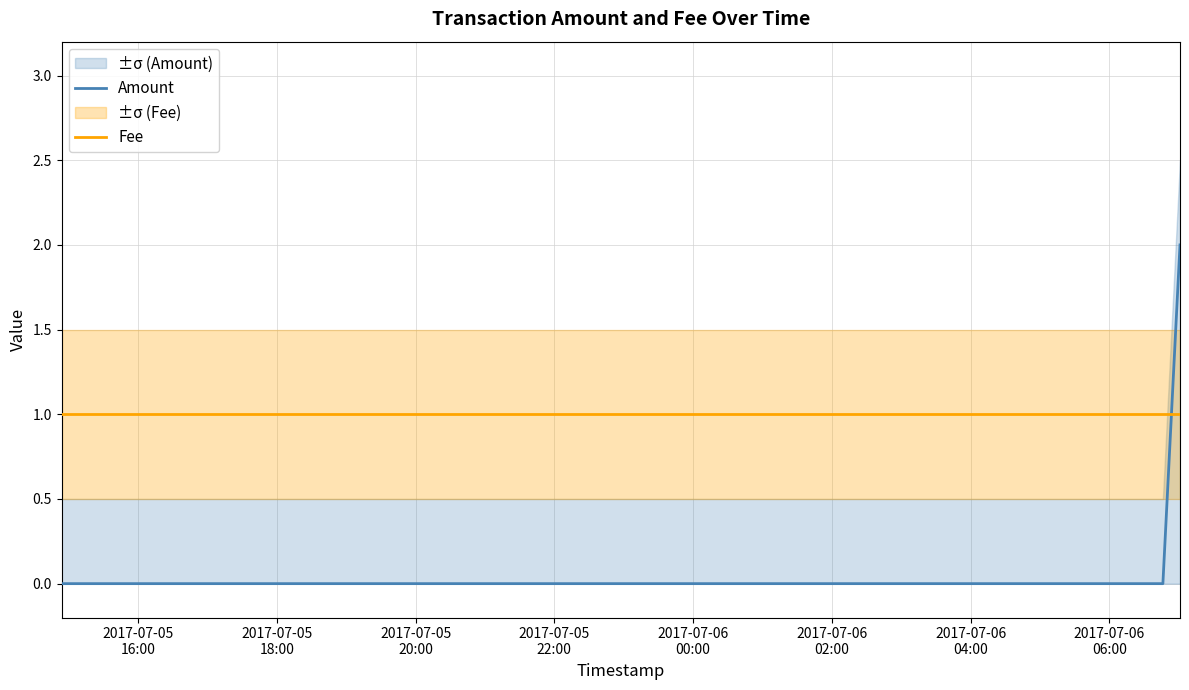

What is the value of the Amount point at the 3rd from the left?

2